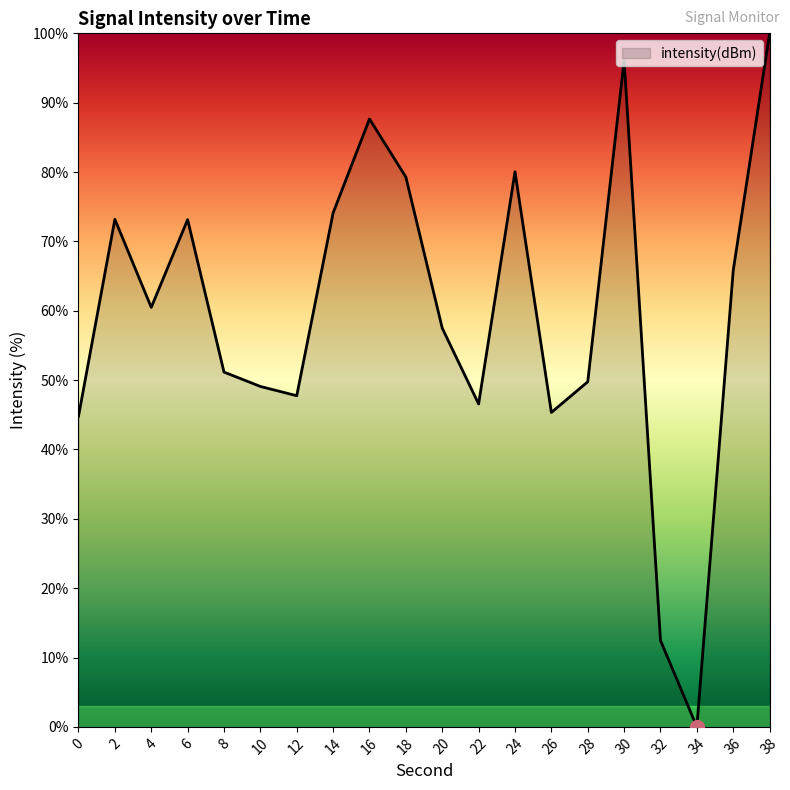

What is the difference between the values at 12 and 0?

3.0